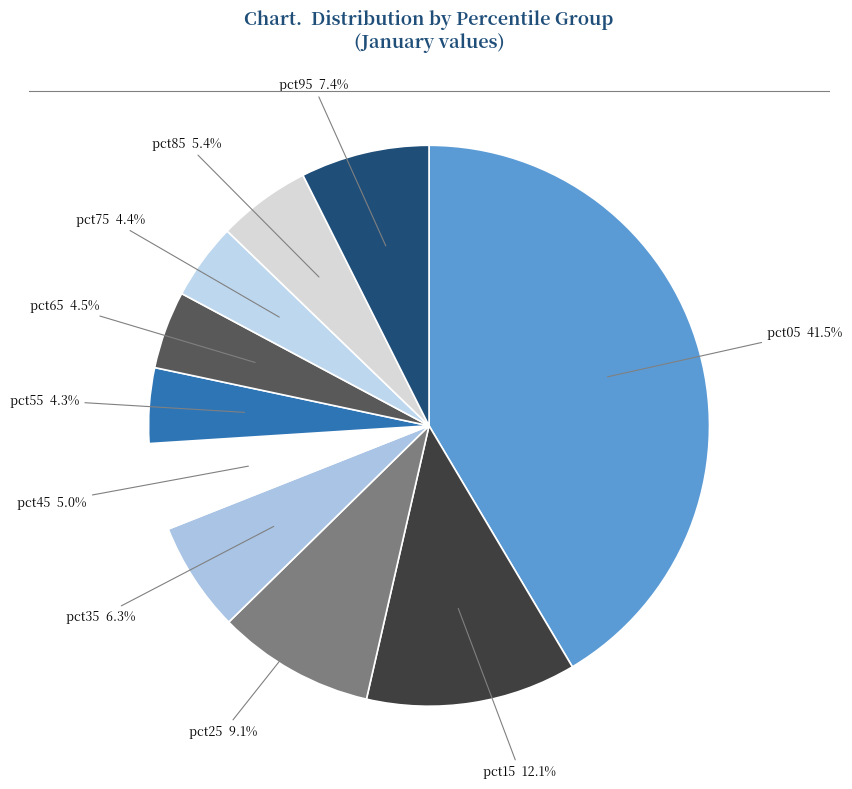

What is the largest slice in the pie chart?

pct05